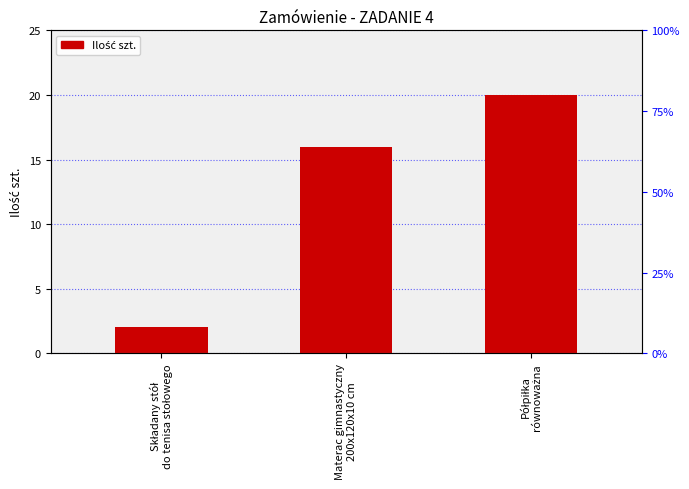

What is the sum of the values at Składany stół
do tenisa stołowego and Materac gimnastyczny
200x120x10 cm?

18